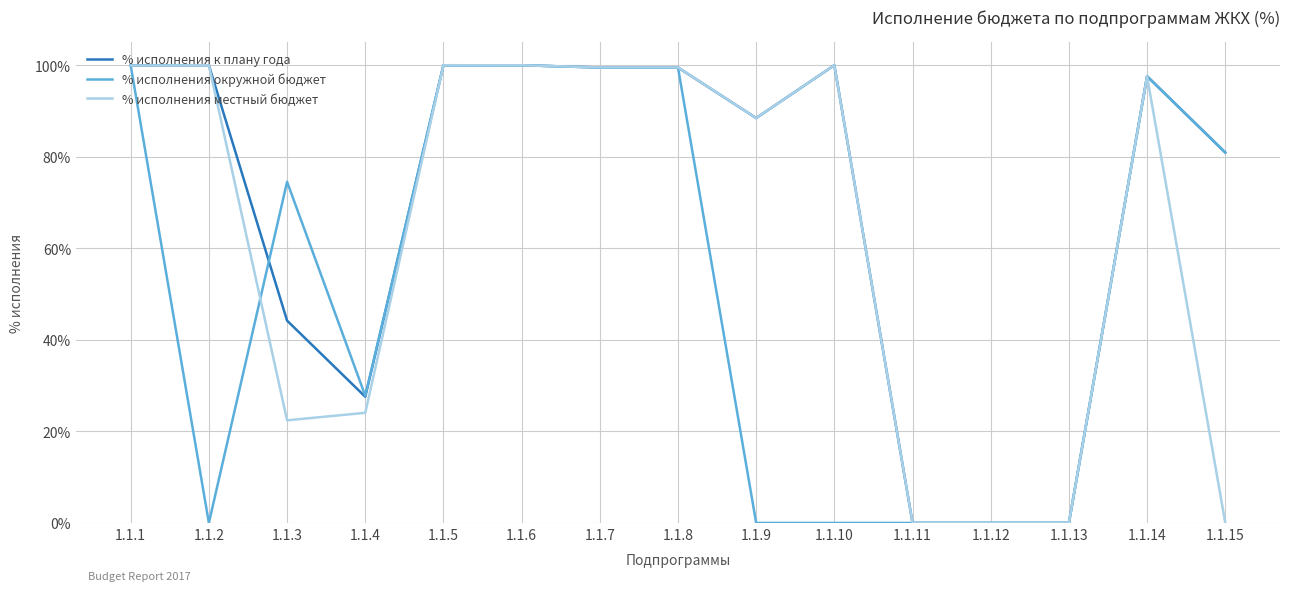

At which label is % исполнения окружной бюджет closest to 49?

1.1.4